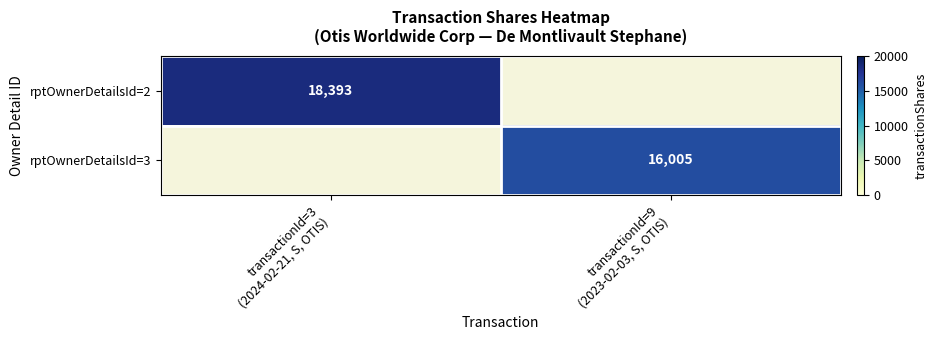

At how many categories does at least one series exceed 17131?

1